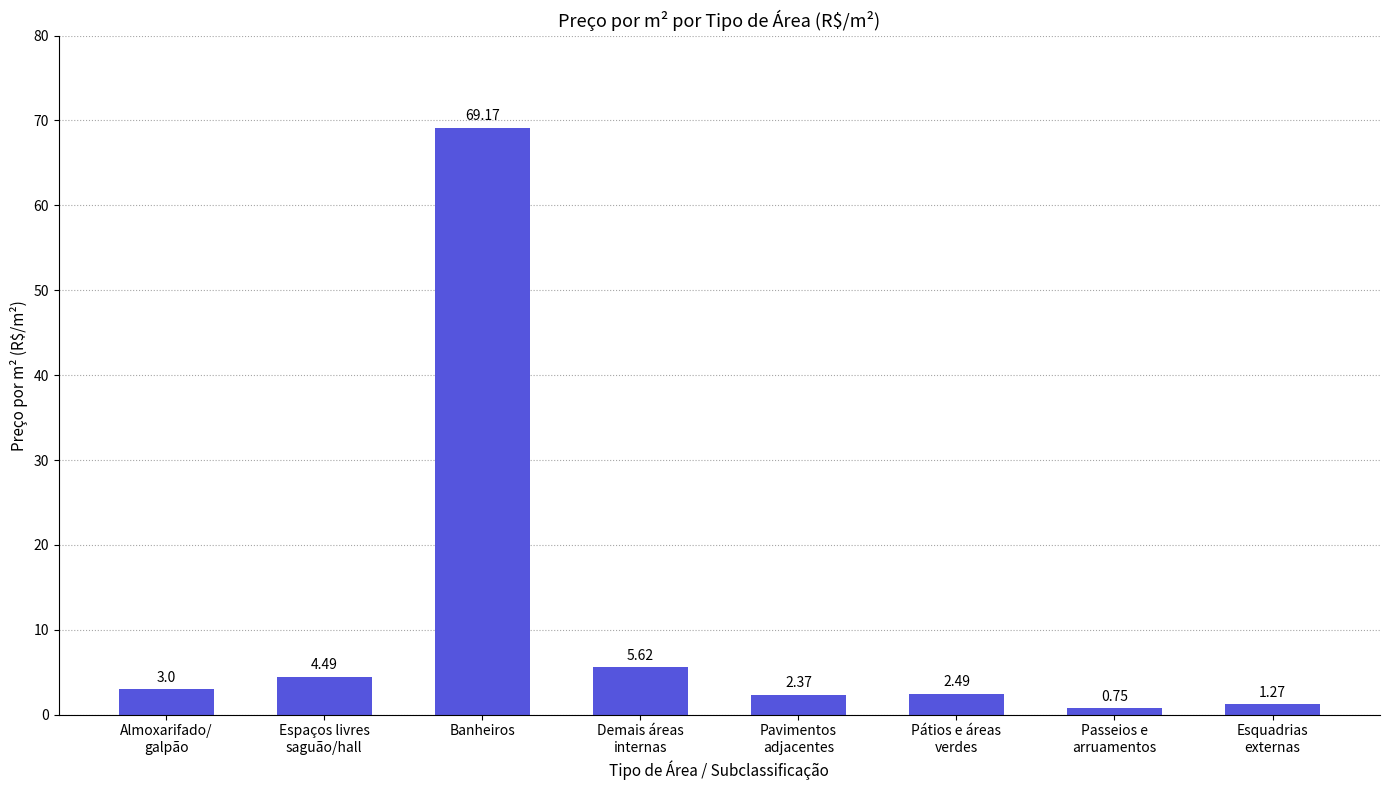

What is the label of the 3rd bar from the left?

Banheiros